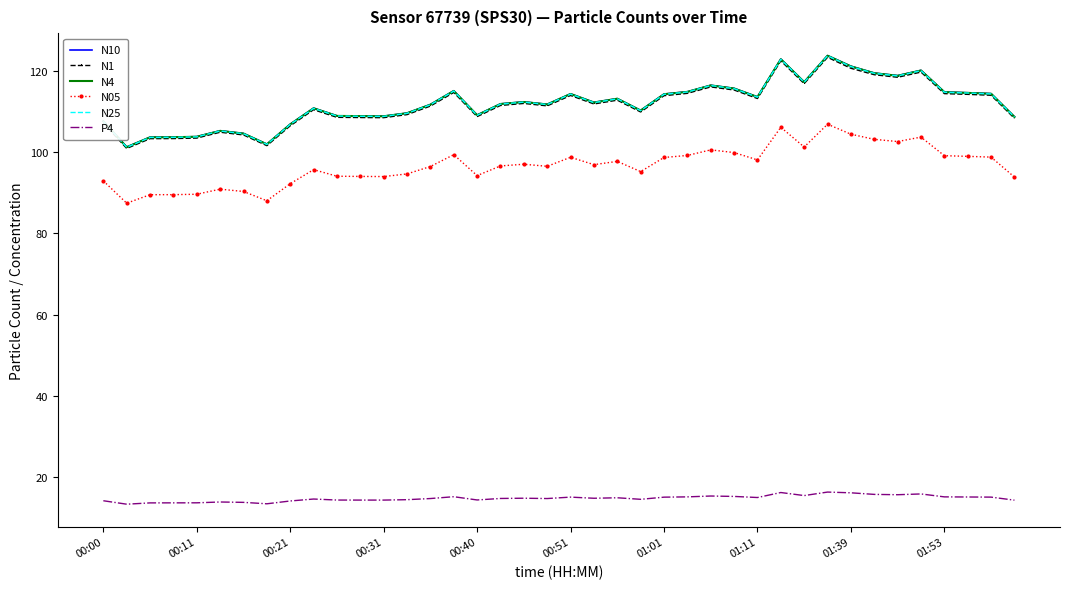

What is the minimum value shown in the chart?

13.4